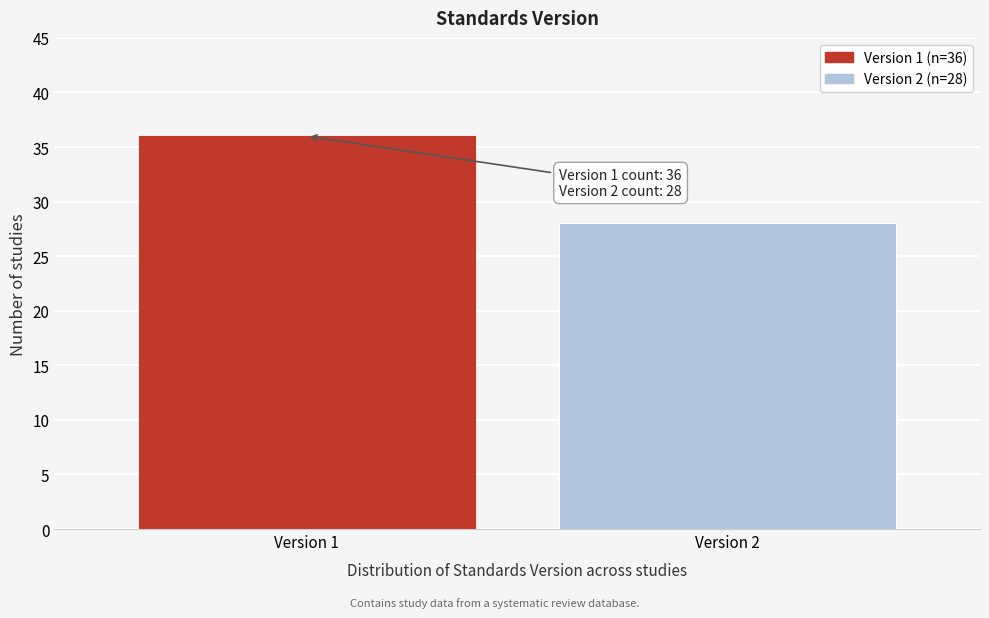

Reading left to right, transcribe all the data shown in this chart.

36	28